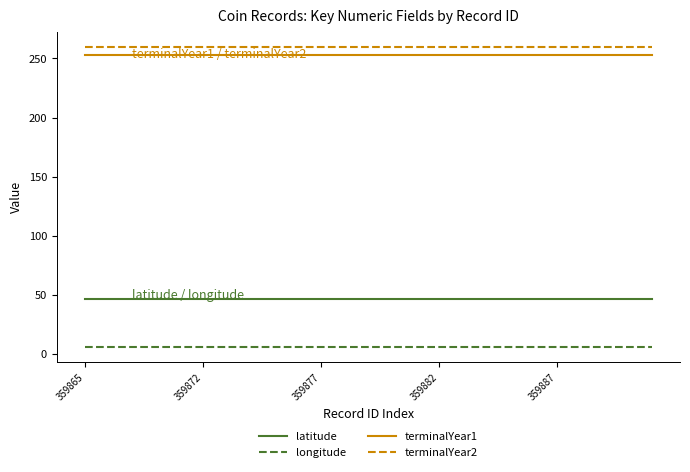

True or false: terminalYear1 and terminalYear2 cross at least once.

False